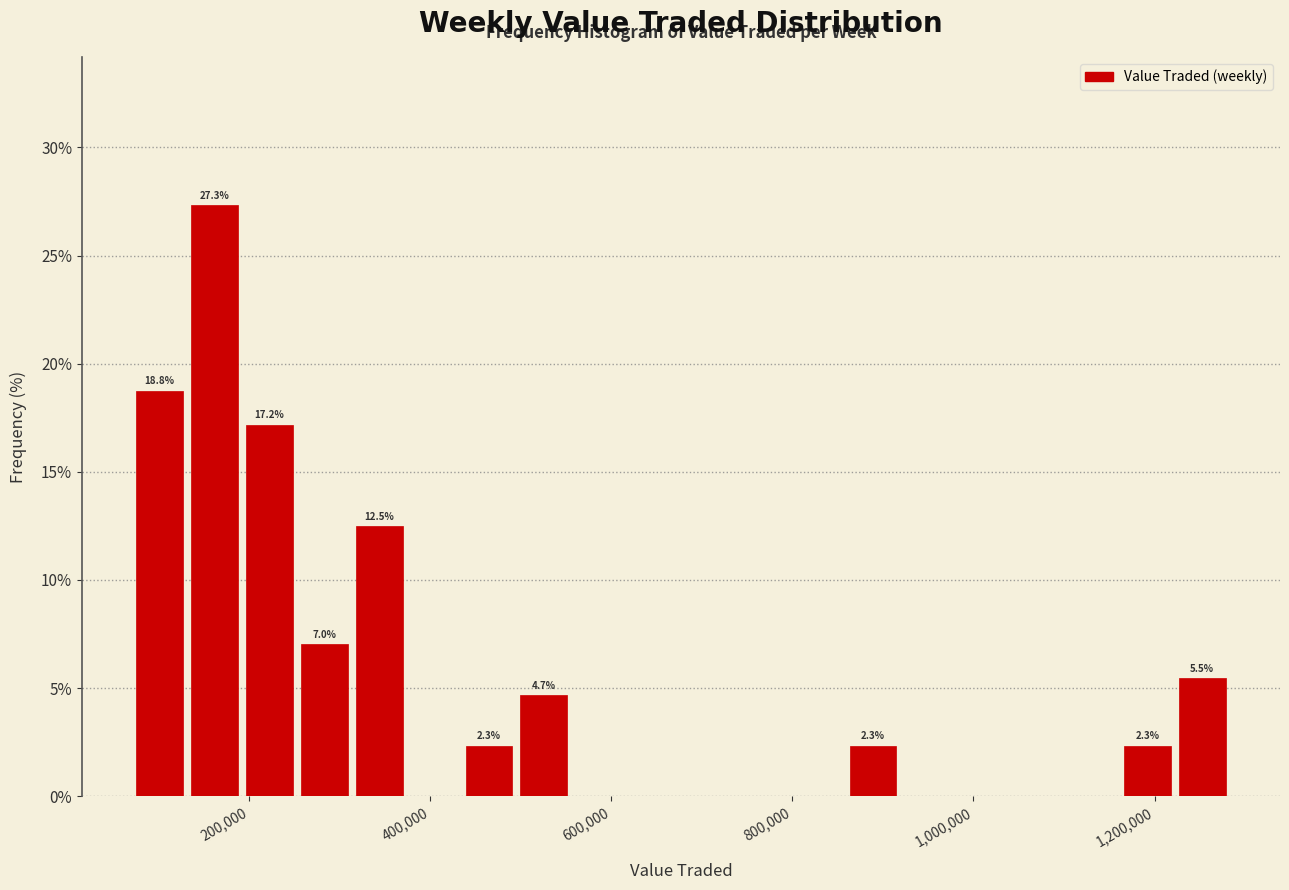

Read against the x-axis, roughly where is the centre of the tallest bar?

160000